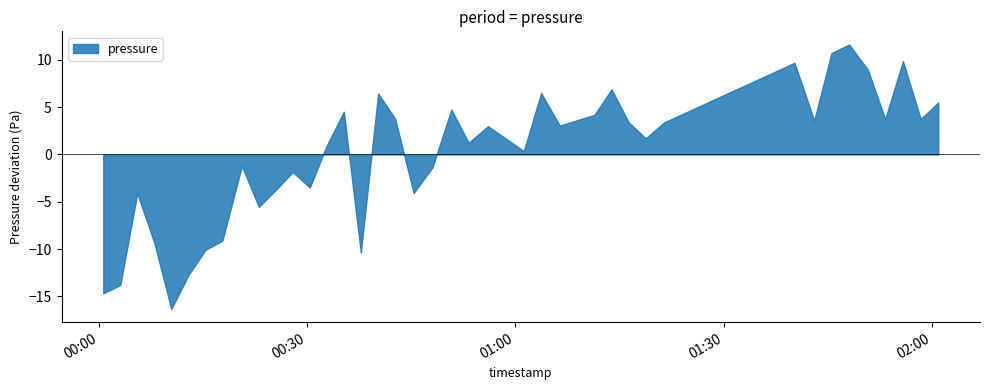

At which label does the data first exceed 97254?

2022-09-29T00:35:16